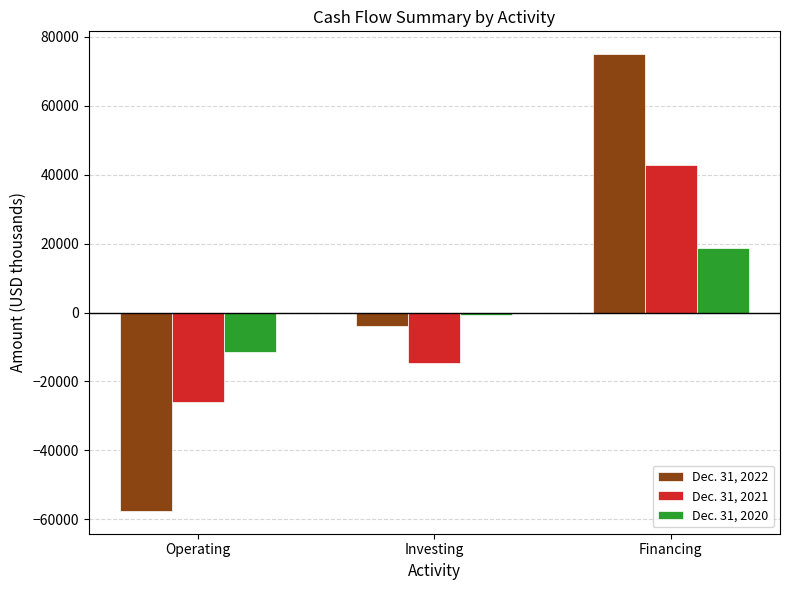

True or false: Dec. 31, 2020 has a value of -11482 at Operating.

True